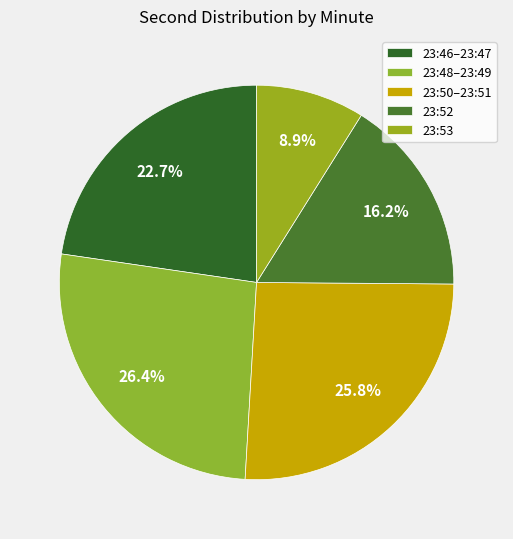

How many slices are in this pie chart?

5